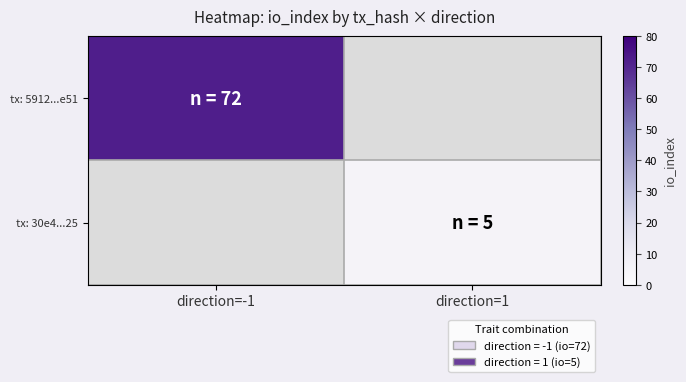

The value of tx: 30e4...25 at direction=1 is 5.0. True or false?

True